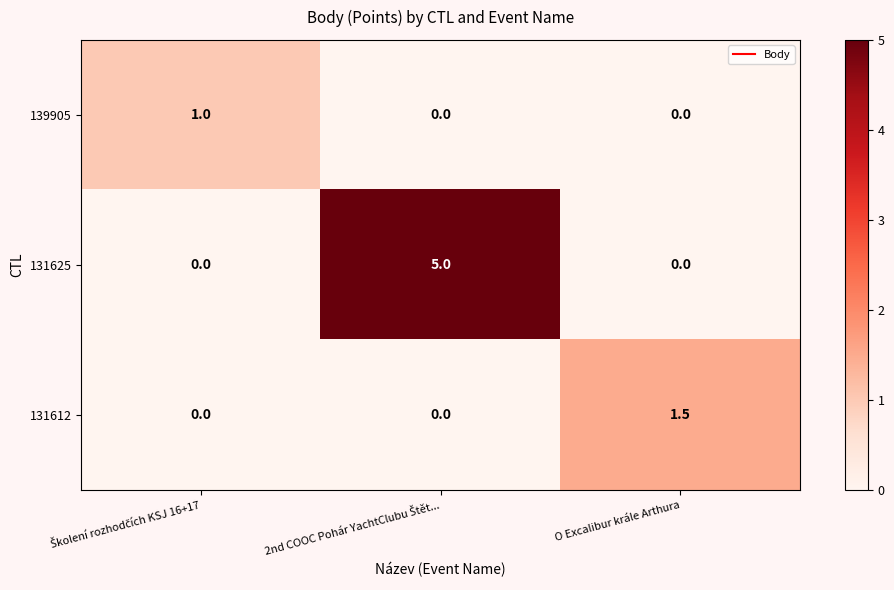

What is the difference between the maximum and minimum values in the 139905 series?

1.0